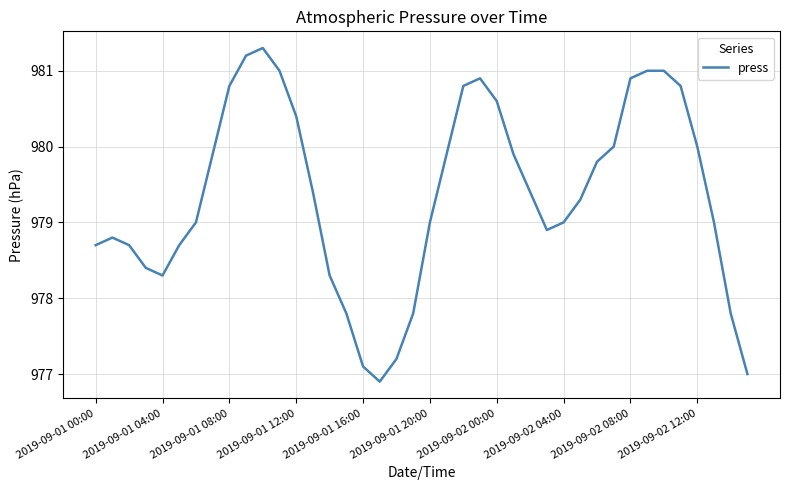

What is the difference between the maximum and minimum values?

4.4